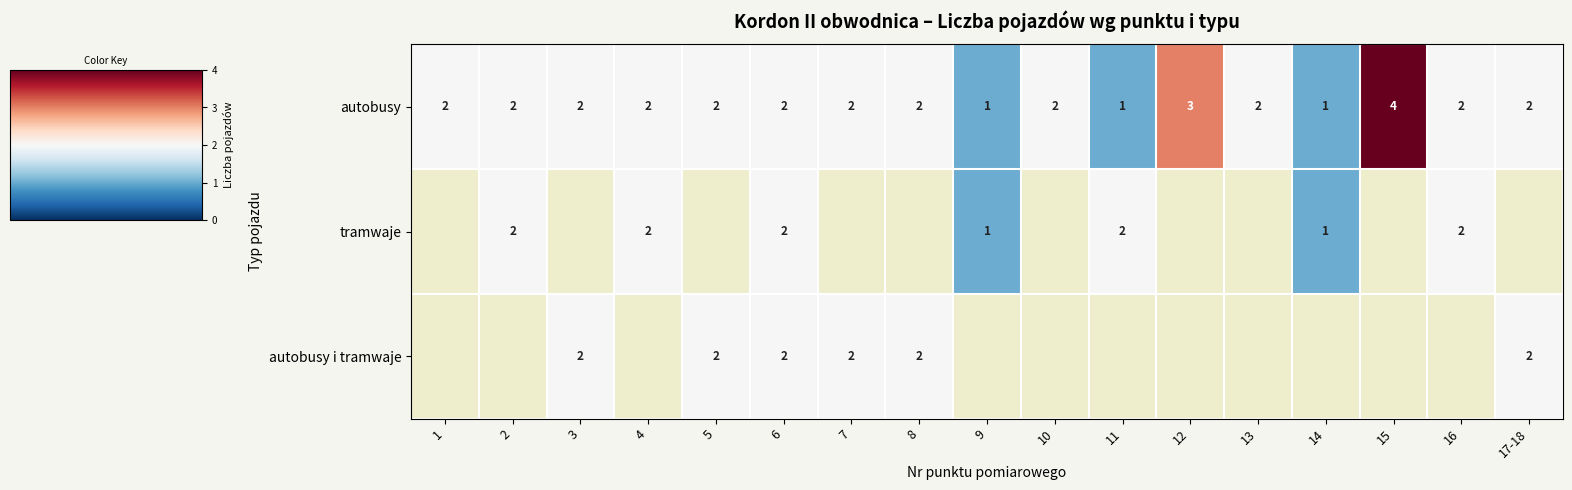

The autobusy series shows 1 at 13. True or false?

False